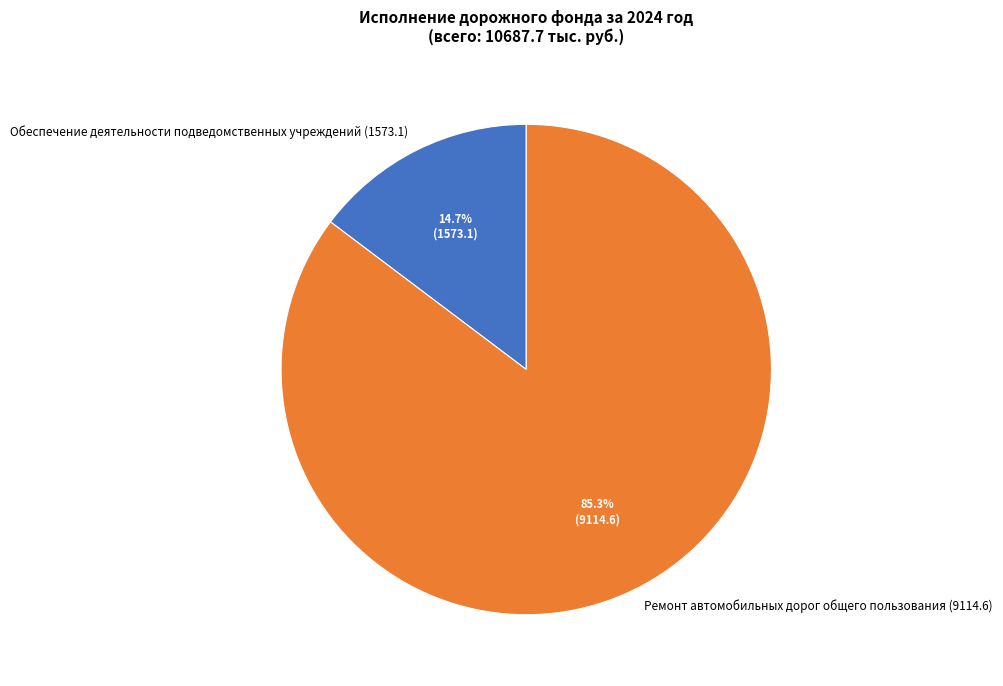

To the nearest percent, what is the difference between the Обеспечение деятельности подведомственных учреждений (1573.1) and Ремонт автомобильных дорог общего пользования (9114.6) slice percentages?

71%